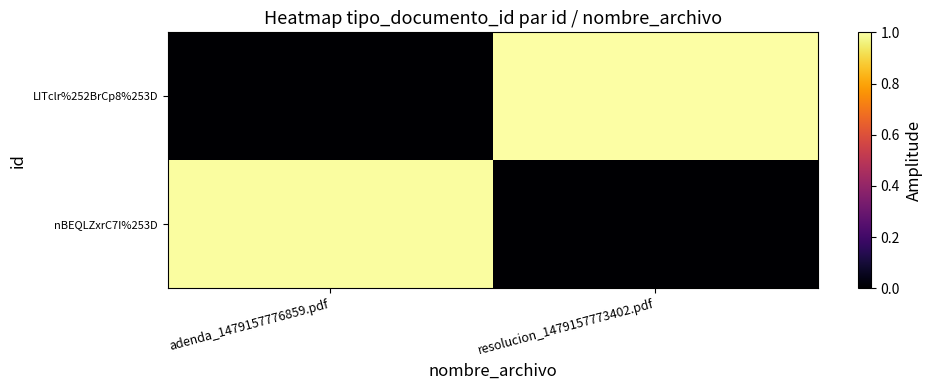

What is the total value across all series at adenda_1479157776859.pdf?

1.0